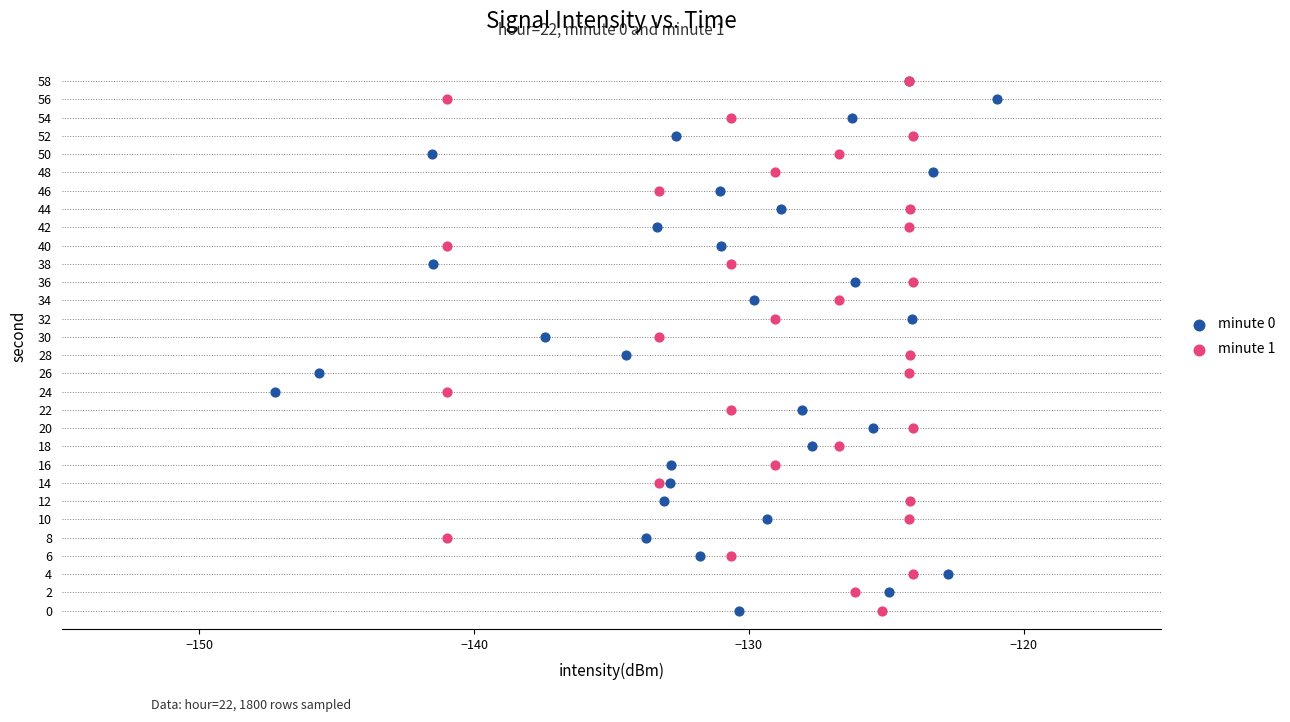

What are all the series names shown in the legend?

minute 0, minute 1